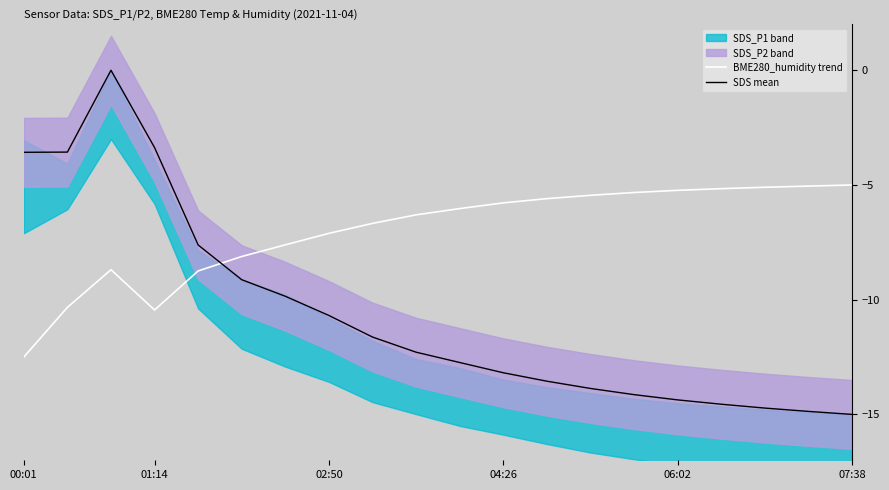

True or false: BME280_humidity trend has a value of -5.3 at 14.

True